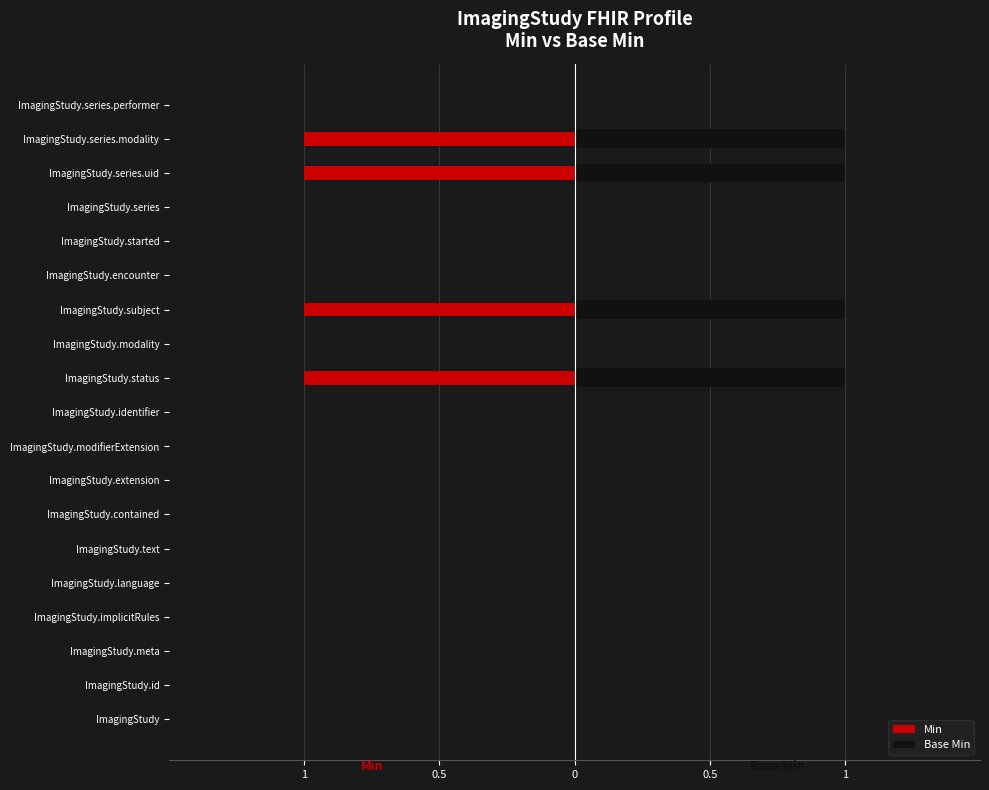

What is the maximum value for Base Min?

1